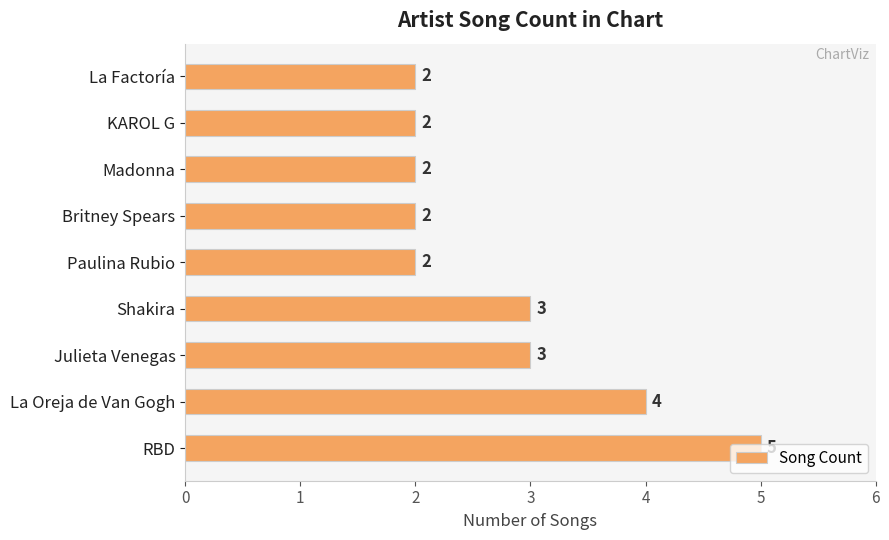

Between Britney Spears and La Oreja de Van Gogh, which is larger?

La Oreja de Van Gogh